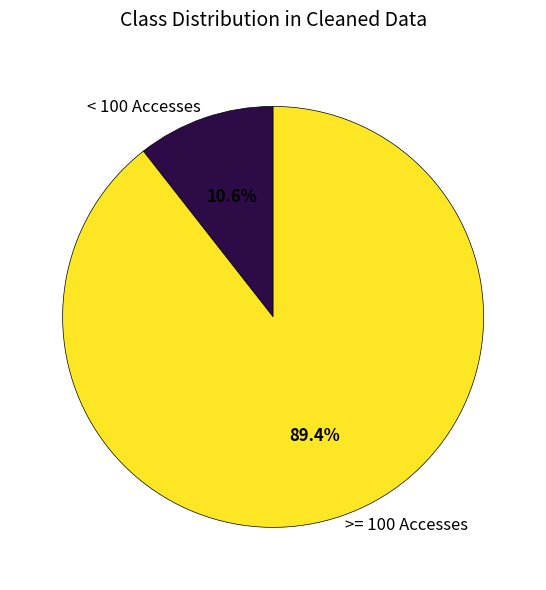

Which has a higher value, >= 100 Accesses or < 100 Accesses?

>= 100 Accesses